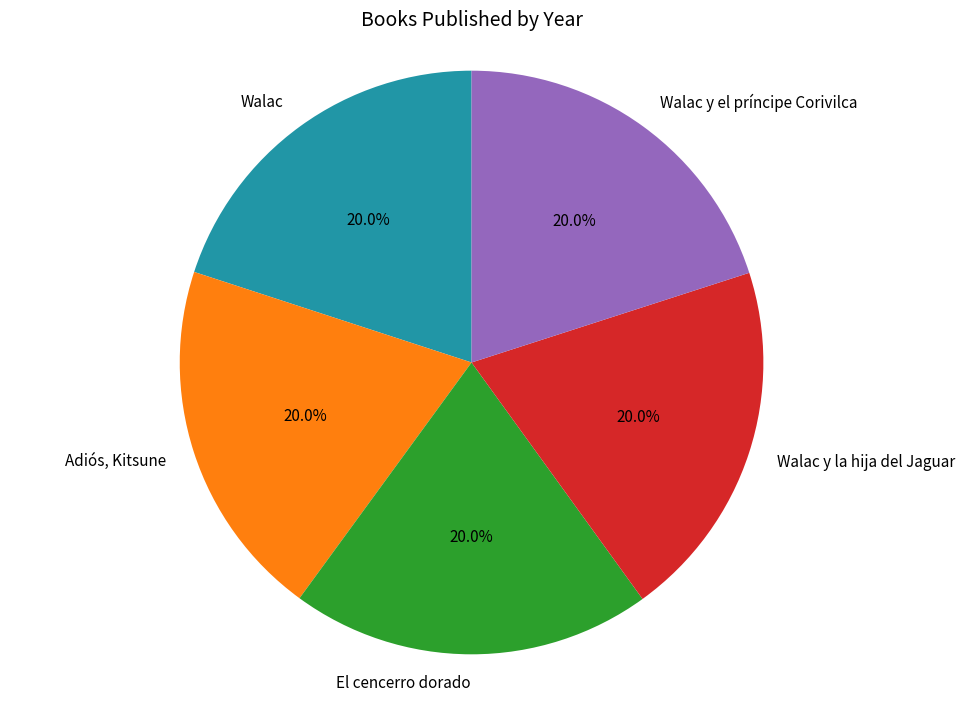

What portion of the pie excludes Walac y la hija del Jaguar?

80.0%